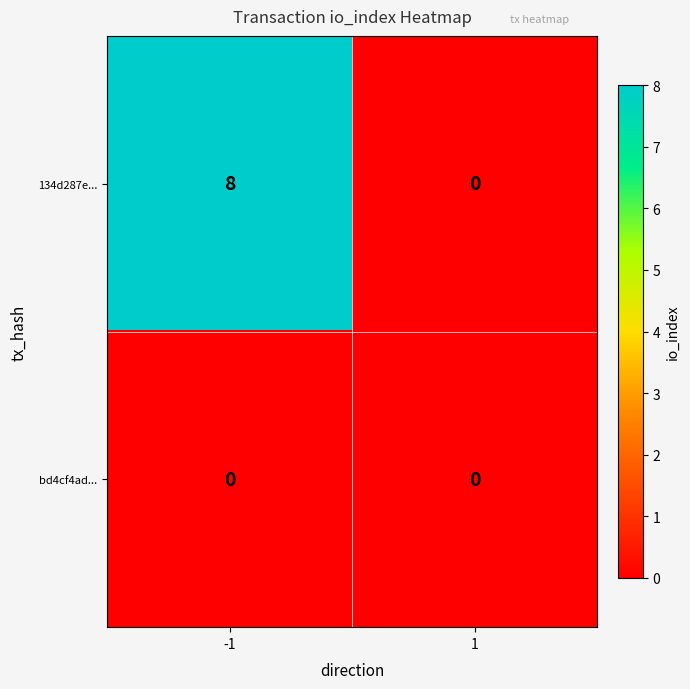

Reading left to right, list all the values displayed in this chart.

134d287e...: -1=8	1=0
bd4cf4ad...: -1=0	1=0